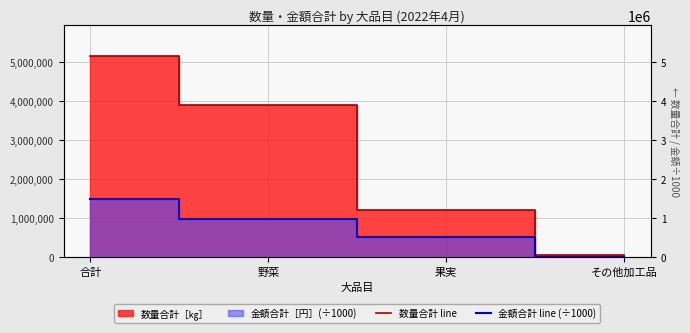

How many data points in 数量合計 line are above 3890884?

1